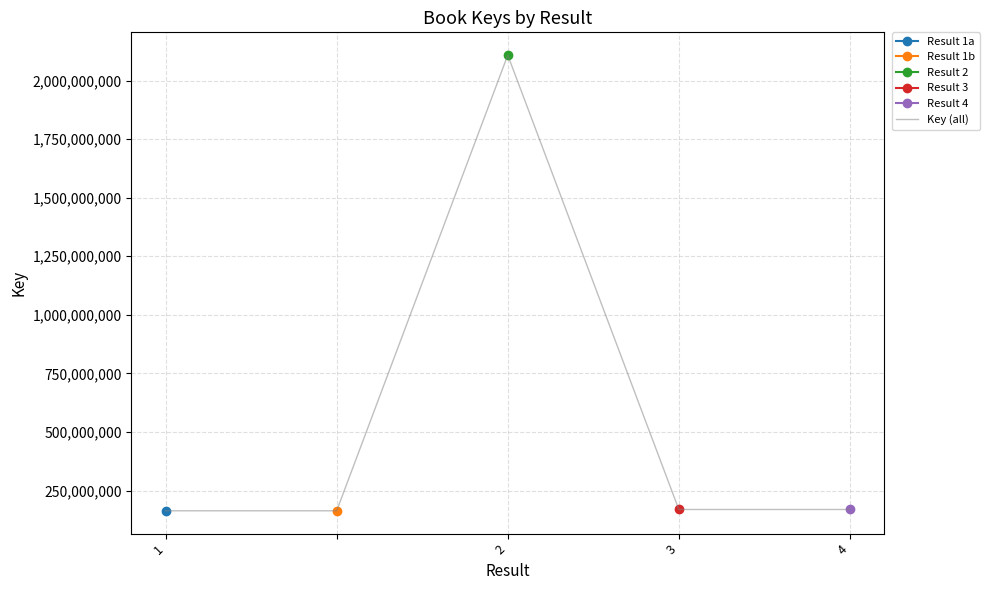

What is the value of the 2nd point from the left?

163507783